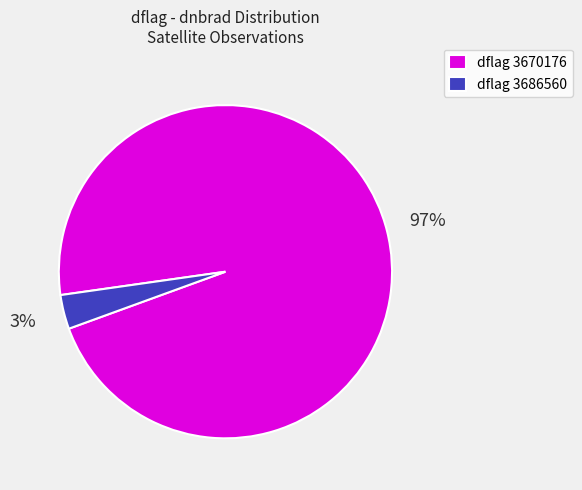

Which slice is the largest?

dflag 3670176